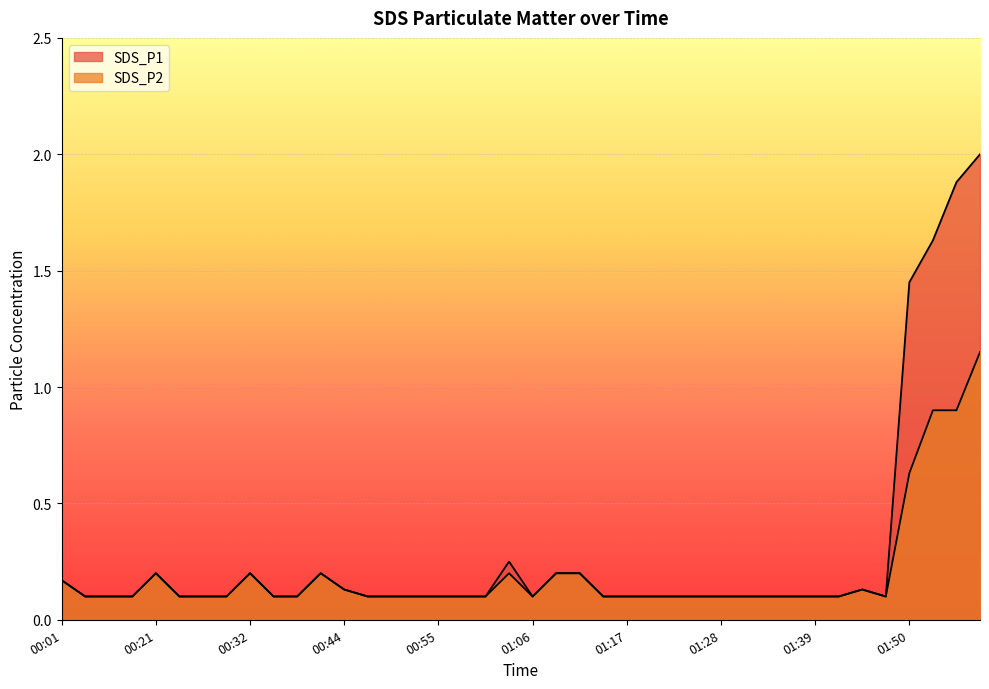

True or false: SDS_P2 and SDS_P1 cross at least once.

False